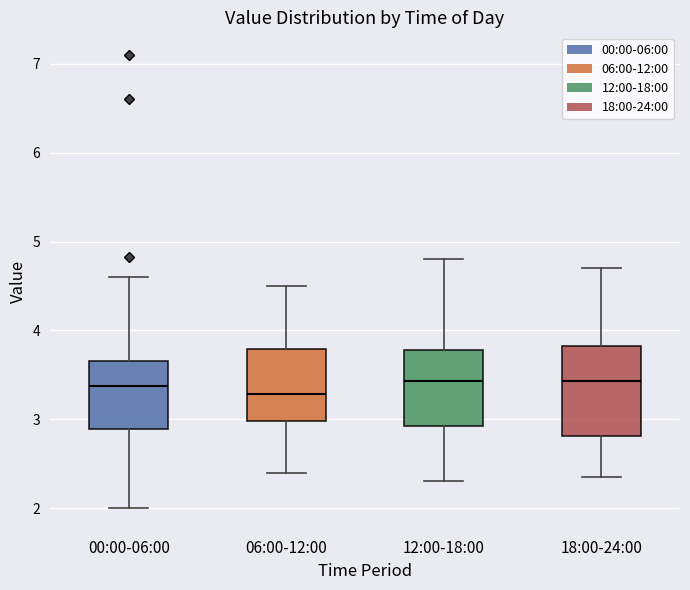

Where does the lower whisker of the box for 18:00-24:00 end on the y-axis? The values are not printed on the chart, so give them approximately, as read against the axis.

2.4